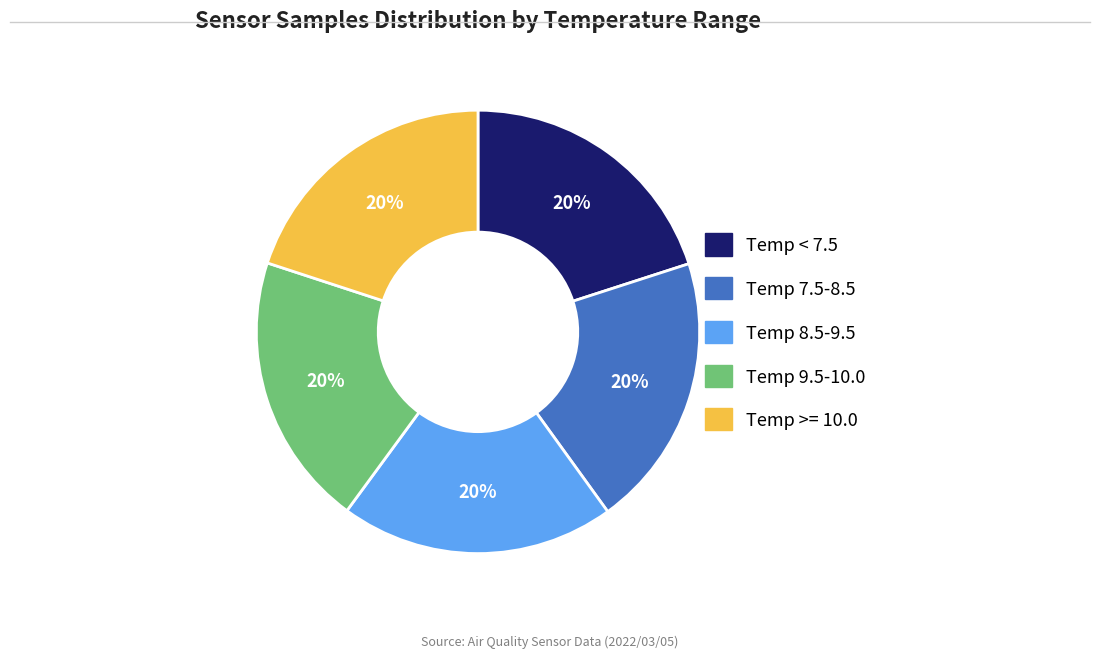

Is it true that Temp 7.5-8.5 is 20% of the pie?

True